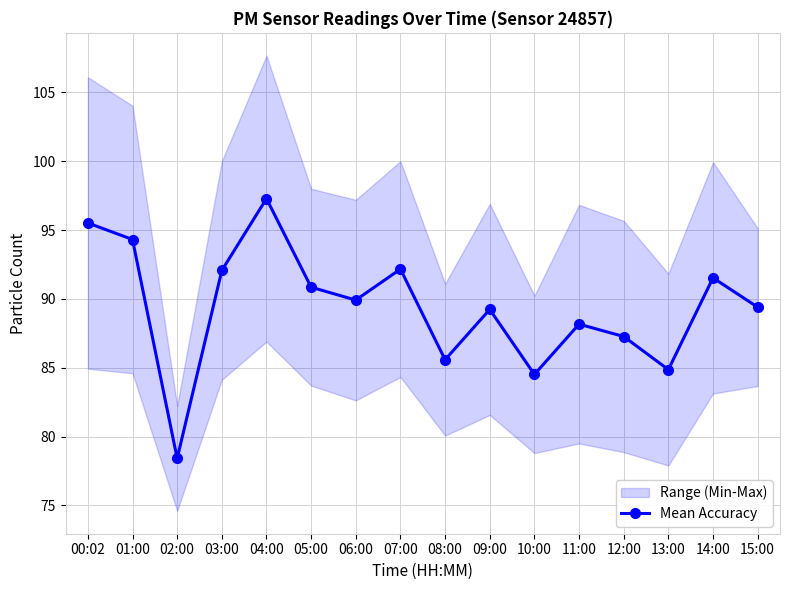

Where is the first local maximum?

04:00